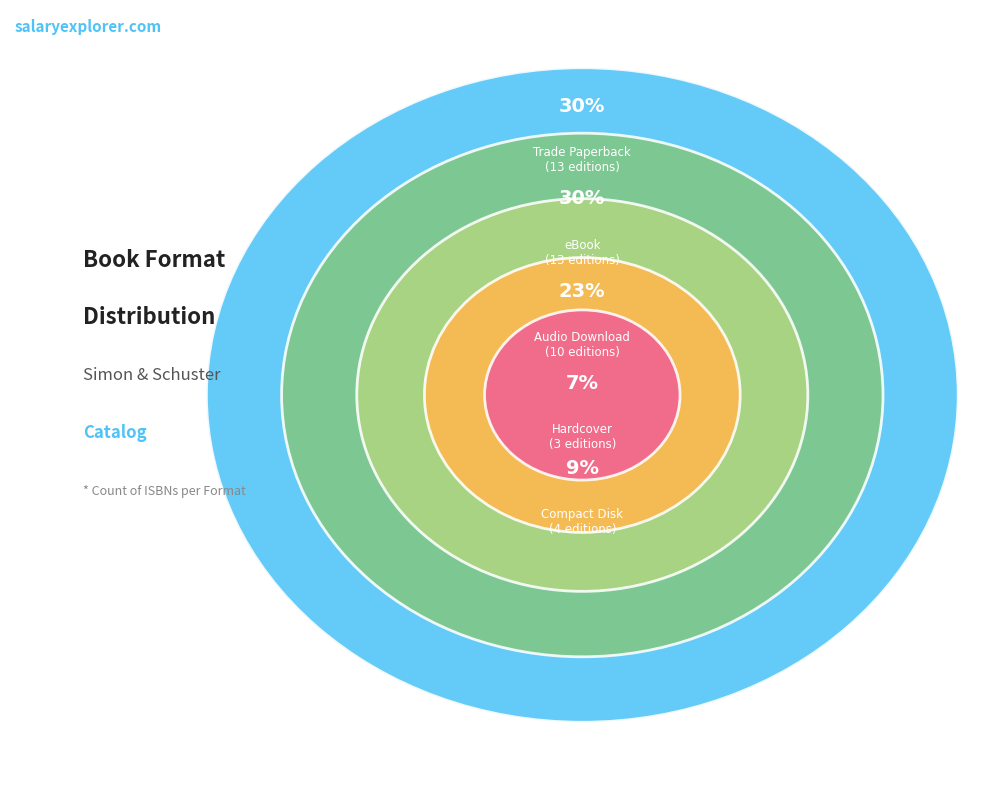

Rank the categories by value from highest to lowest.

Trade Paperback, eBook, Audio Download, Compact Disk, Hardcover